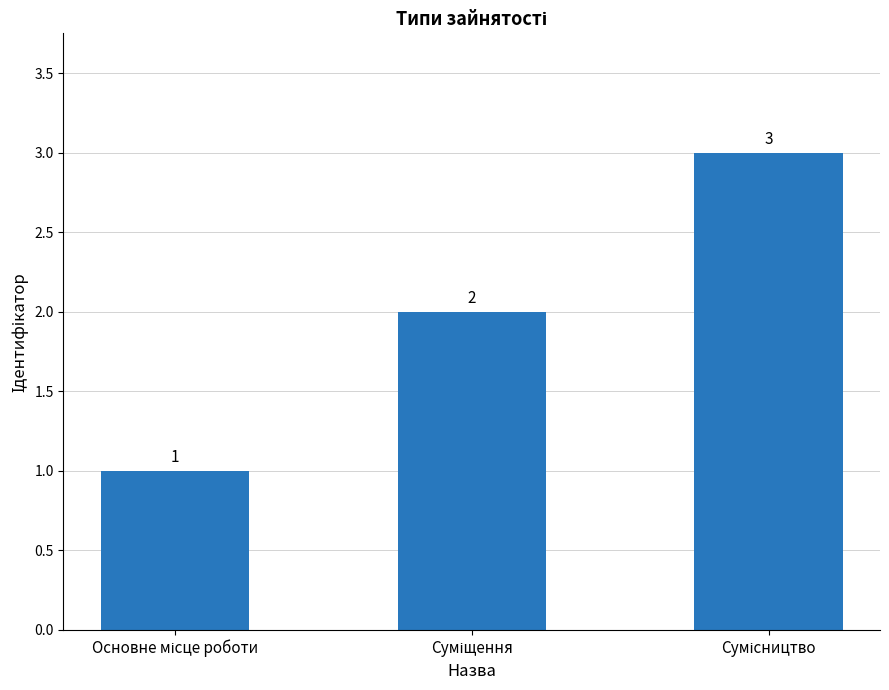

What is the value of the 2nd bar from the left?

2